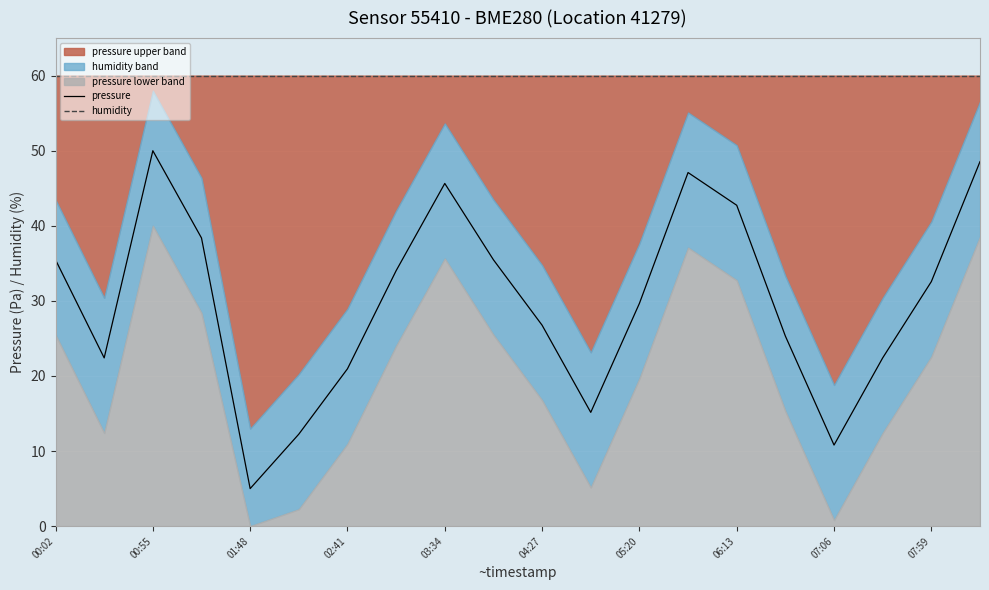

True or false: pressure and humidity cross at least once.

False